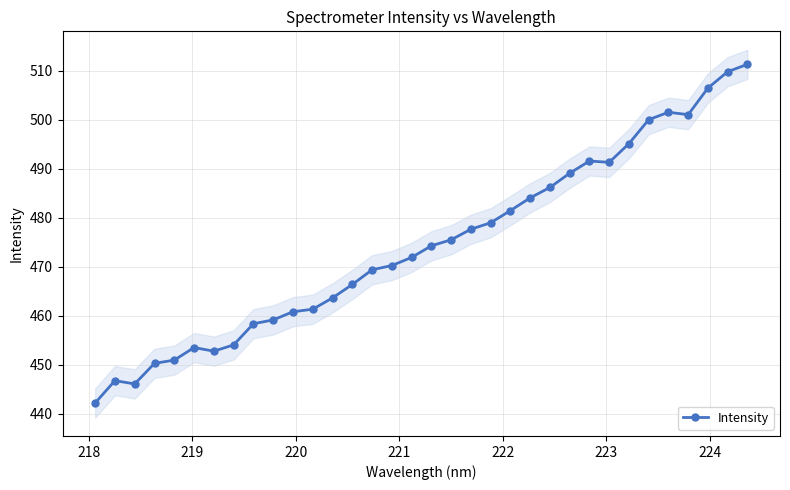

What is the value of the Intensity point at the 15th from the left?

469.4